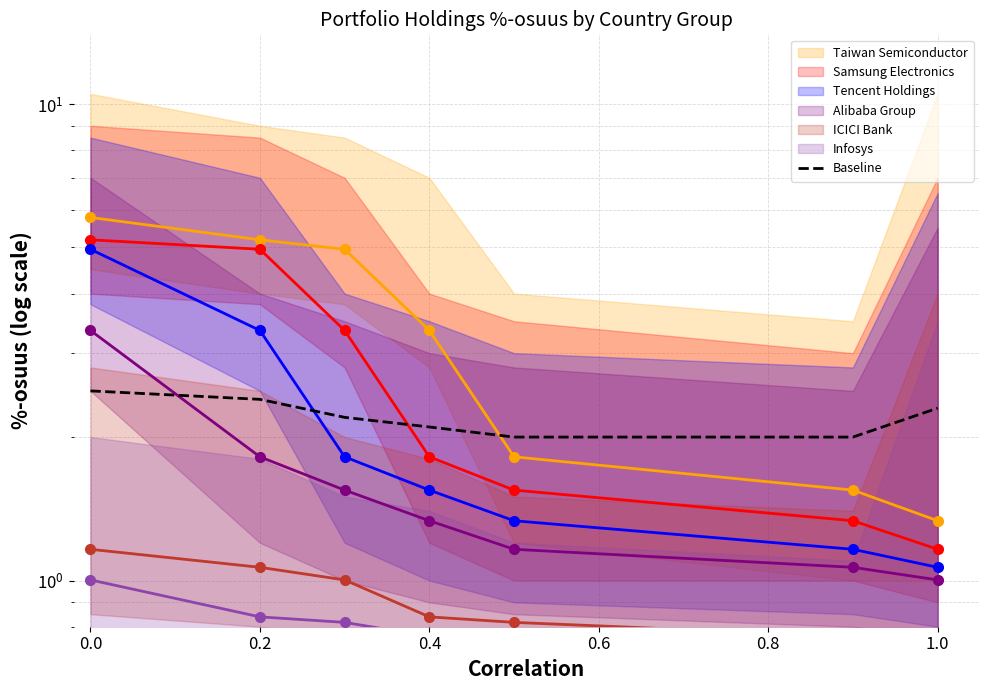

The value at 0.2 is 3.9. True or false?

False